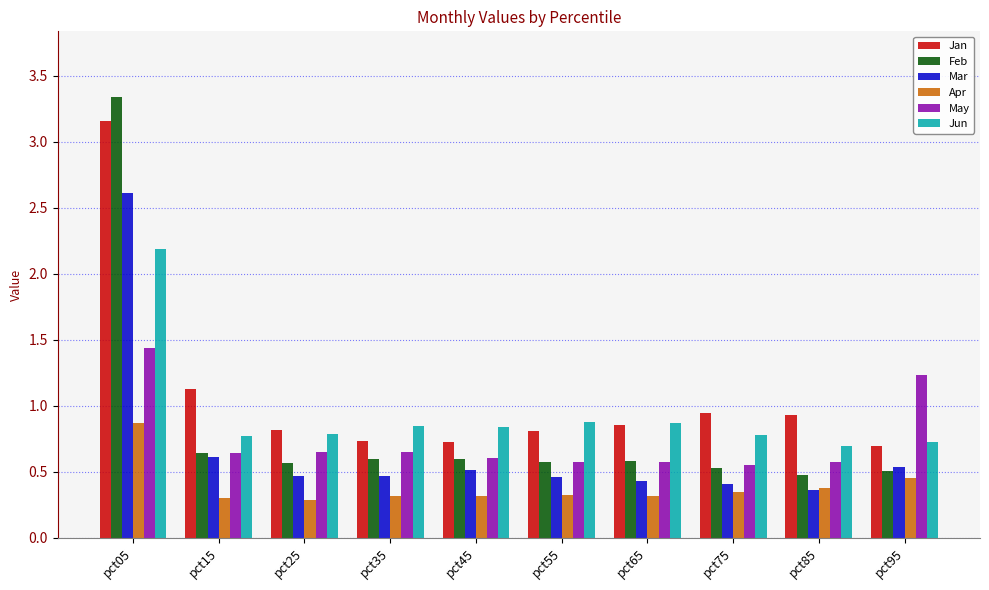

What is the total value across all series at pct65?

3.6